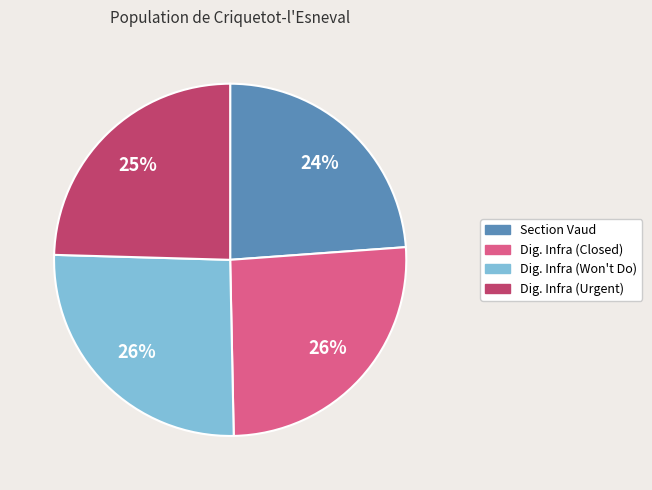

To the nearest percent, what is the average slice percentage?

25%